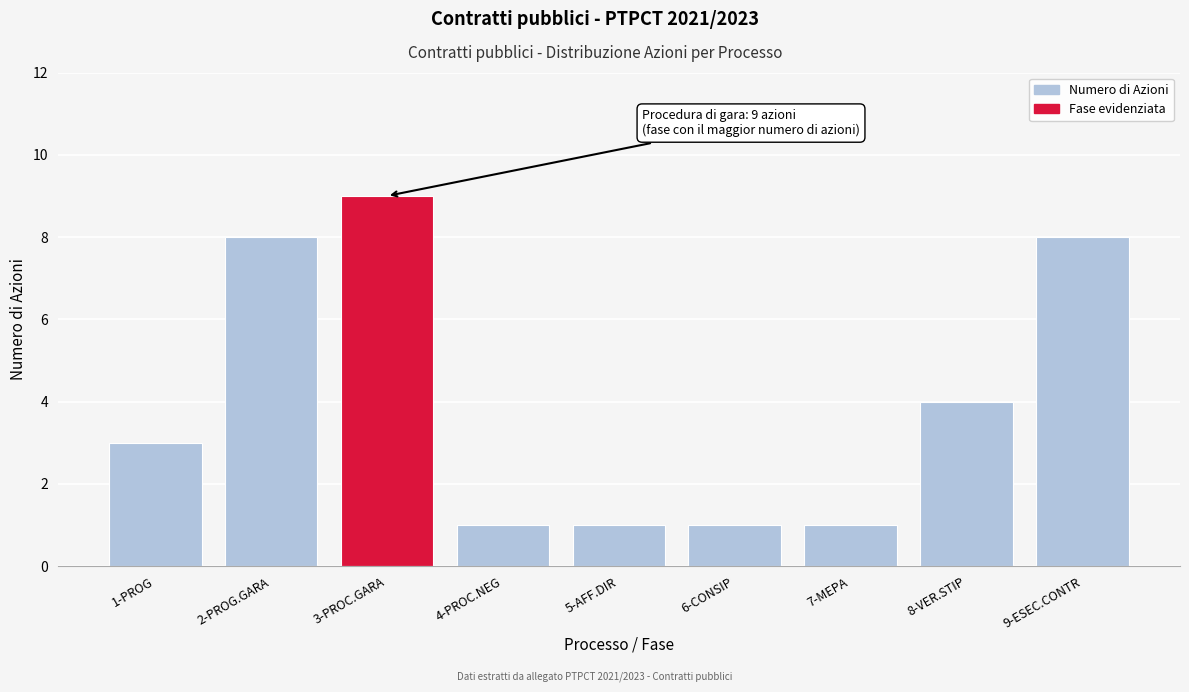

Reading left to right, extract all data points from this chart.

1-PROG=3	2-PROG.GARA=8	3-PROC.GARA=9	4-PROC.NEG=1	5-AFF.DIR=1	6-CONSIP=1	7-MEPA=1	8-VER.STIP=4	9-ESEC.CONTR=8